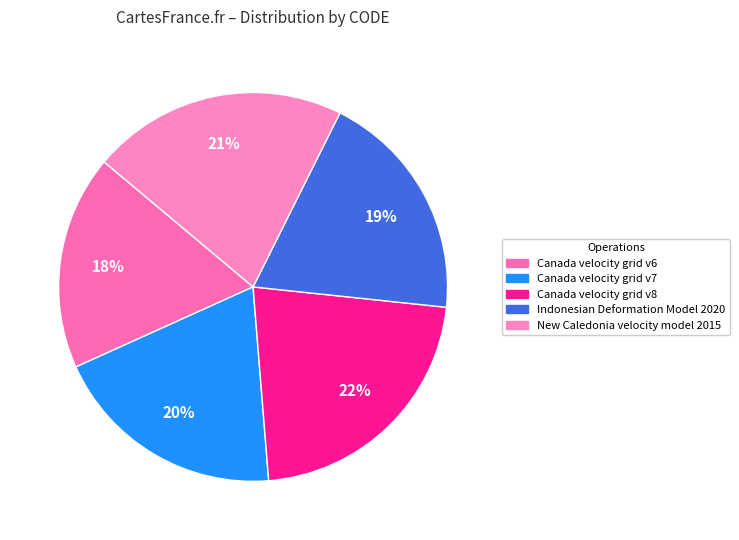

How many slices are in this pie chart?

5